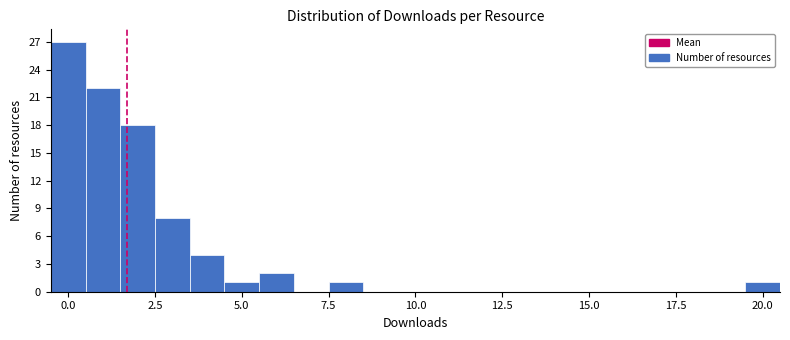

Read against the x-axis, roughly where is the centre of the tallest bar?

0.0